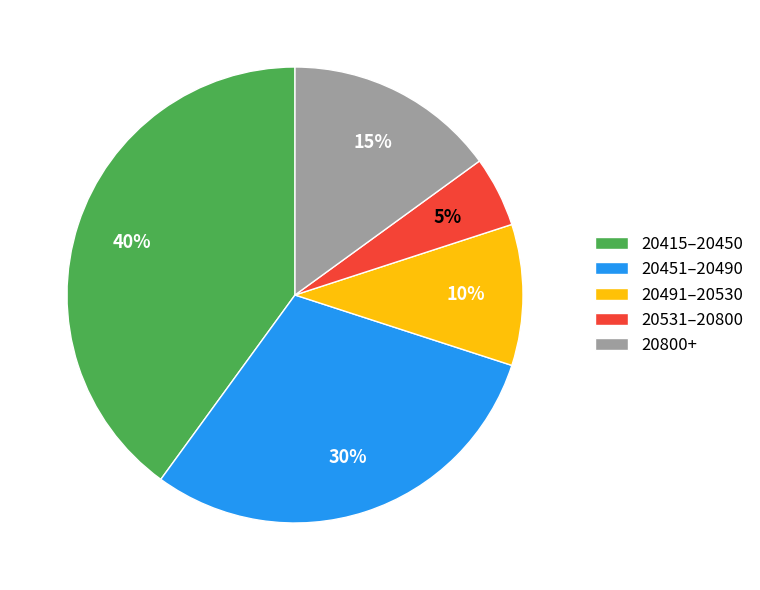

Is there a majority slice in this chart?

No